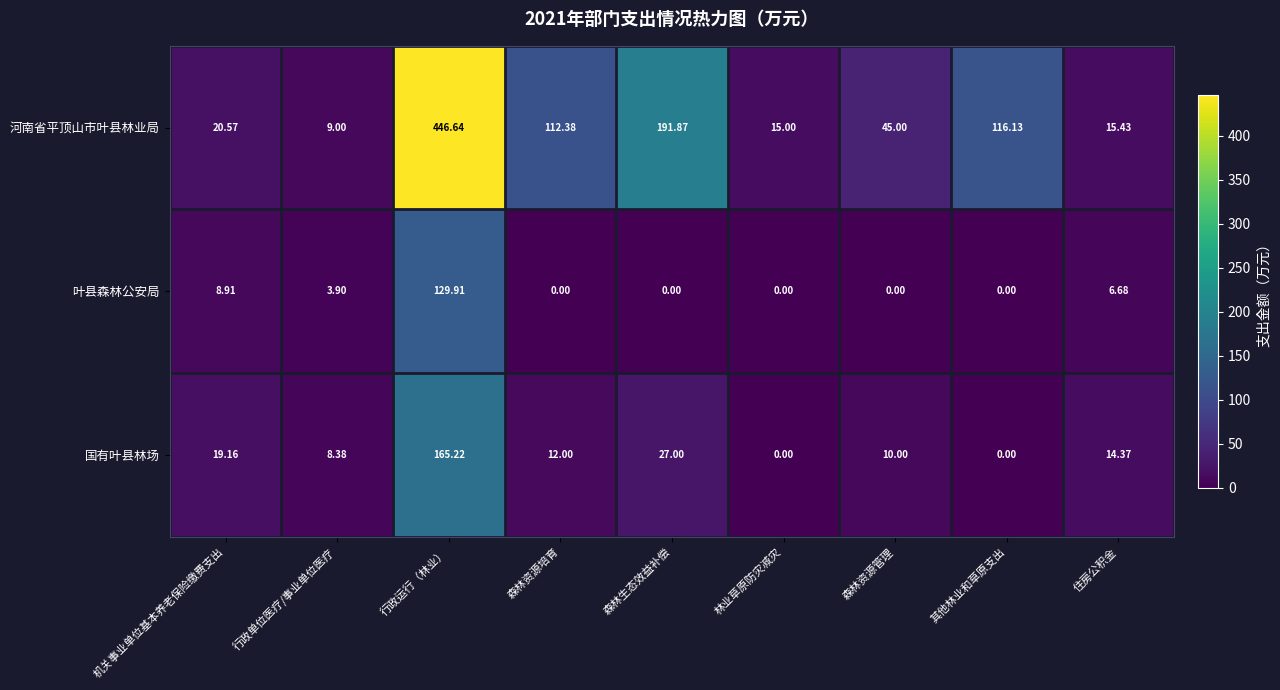

List the series in order of their peak value, lowest first.

叶县森林公安局, 国有叶县林场, 河南省平顶山市叶县林业局